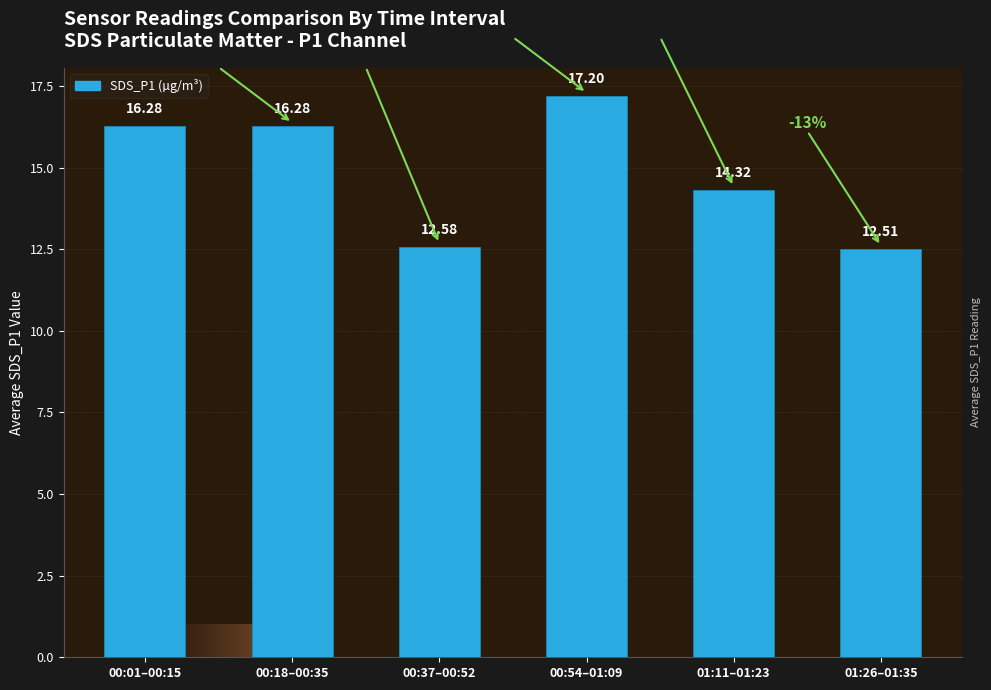

What is the ratio of the value at 00:37–00:52 to the value at 01:11–01:23?

0.9